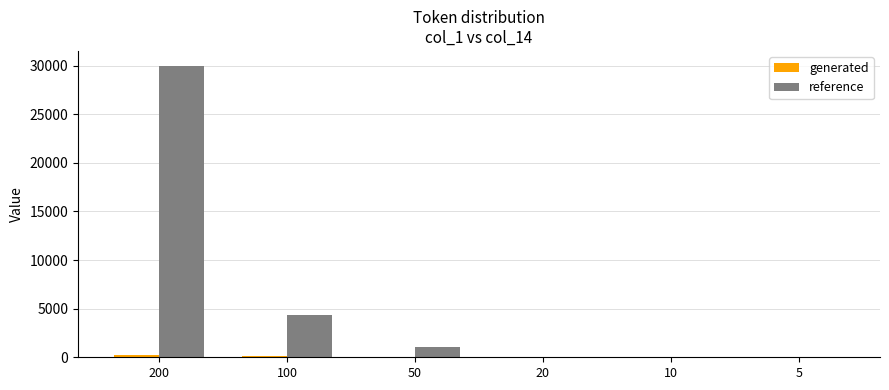

Count the number of categories in the chart.

6